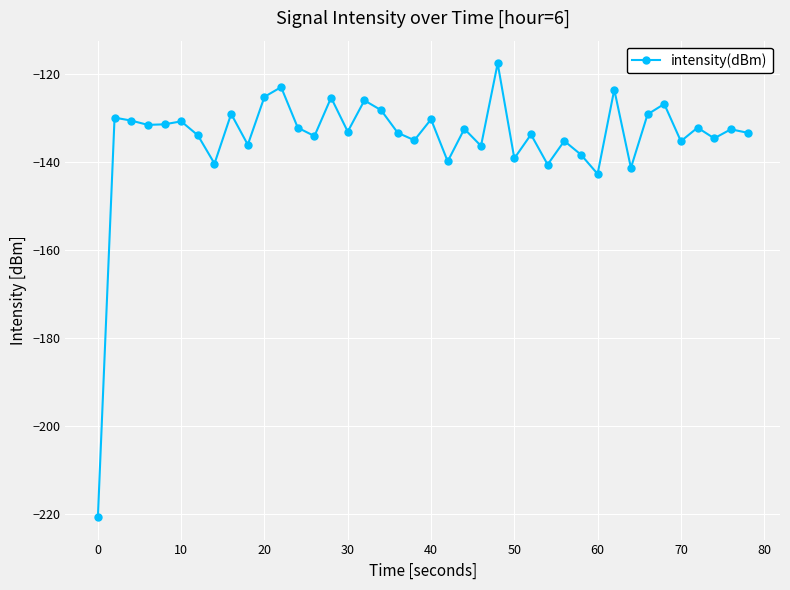

Is this an area chart (filled region under the line)?

No